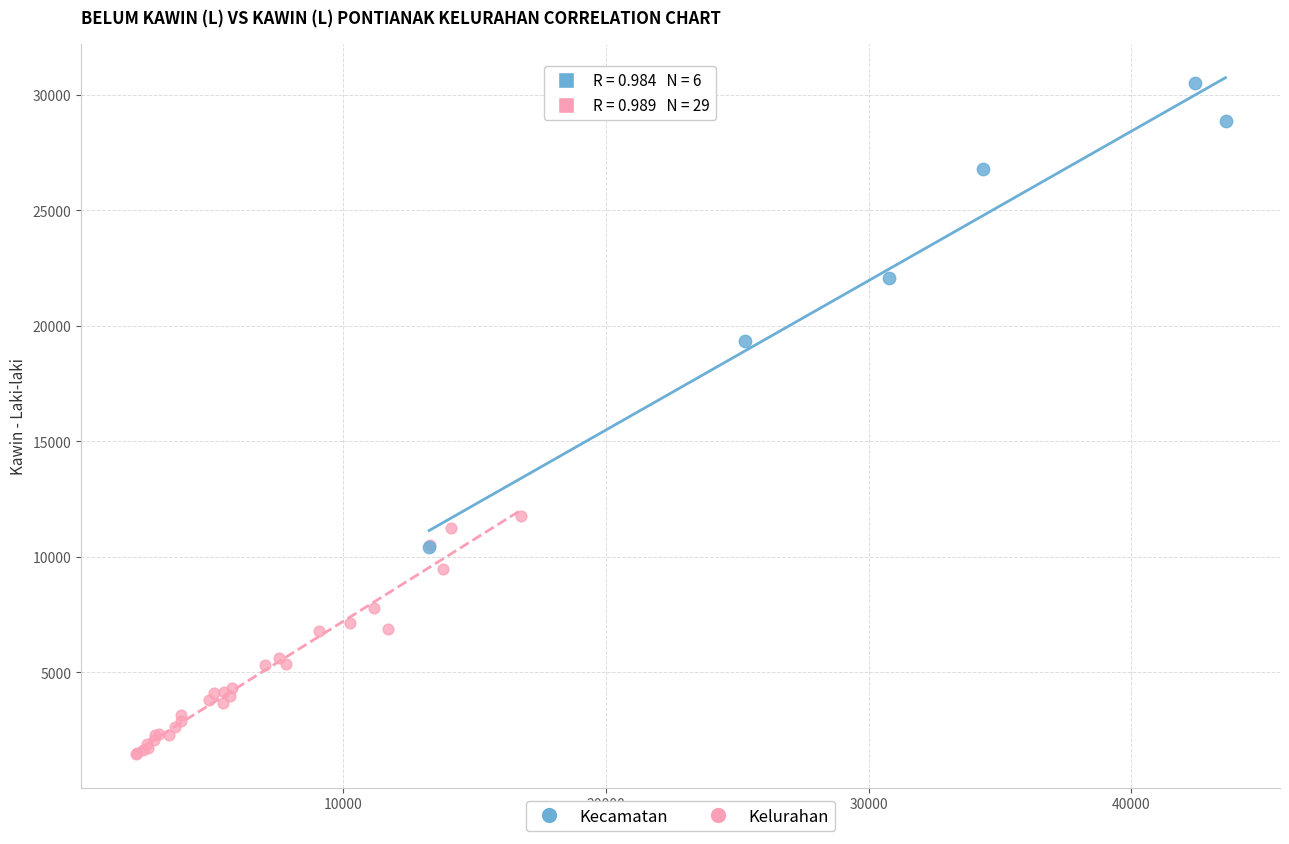

Which series has the largest Y range (max minus min)?

Kecamatan